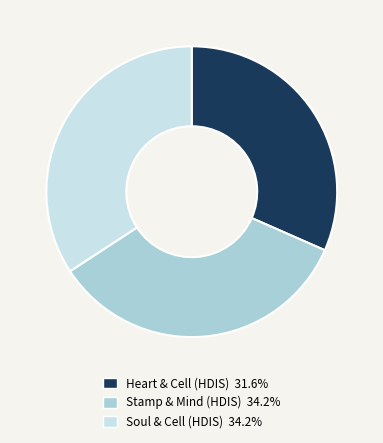

What is the ratio of the value at Soul & Cell (HDIS) 34.2% to the value at Stamp & Mind (HDIS) 34.2%?

1.0